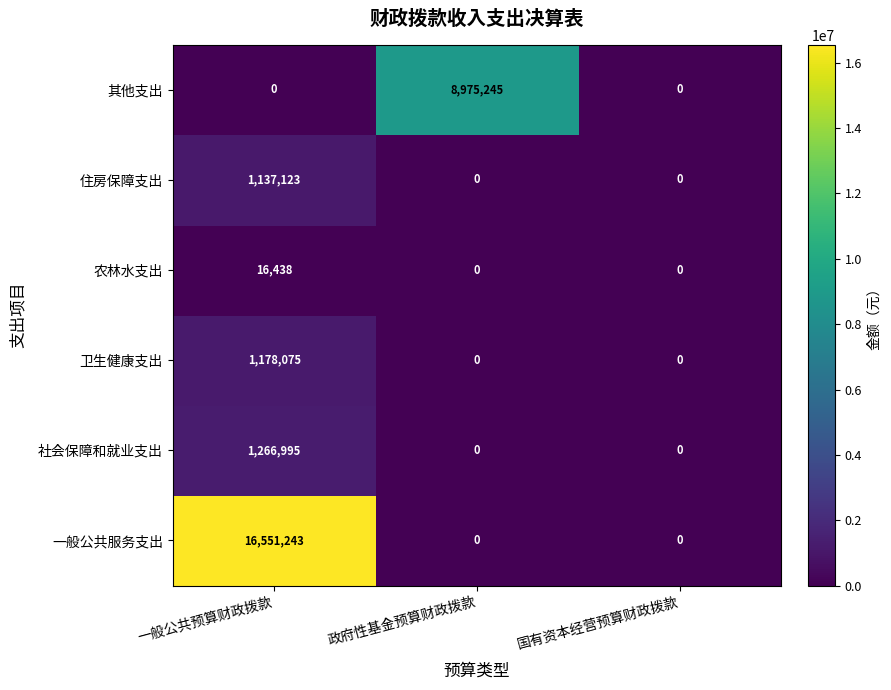

At 一般公共预算财政拨款, list the series in order from smallest to largest.

其他支出, 农林水支出, 住房保障支出, 卫生健康支出, 社会保障和就业支出, 一般公共服务支出